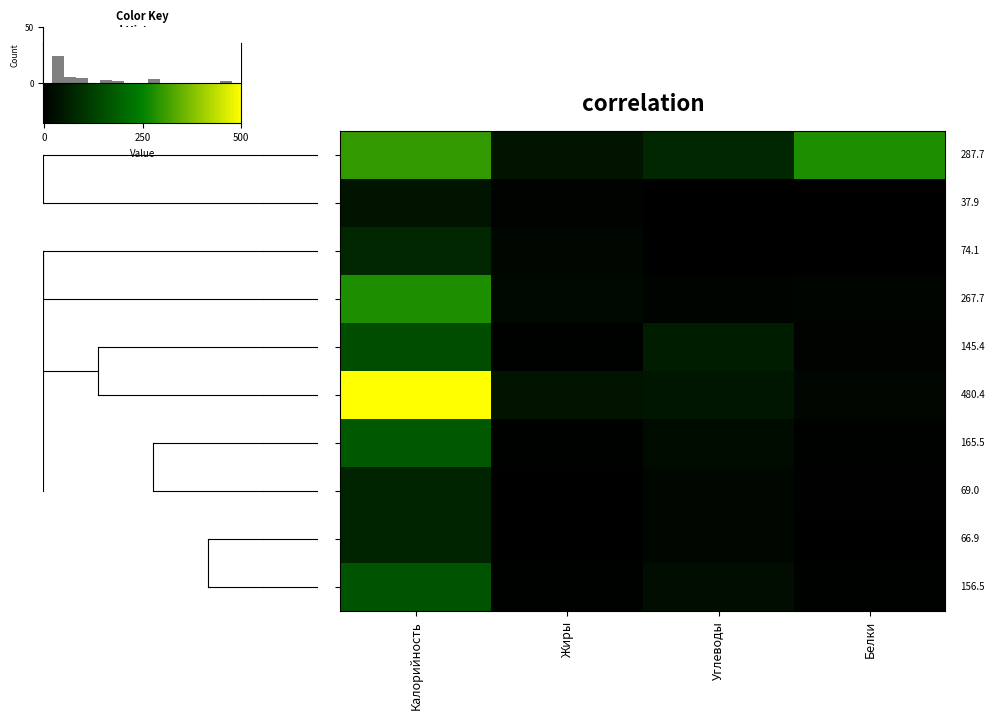

True or false: Каша пшённая молочная has a value of 1.0 at Белки.

False